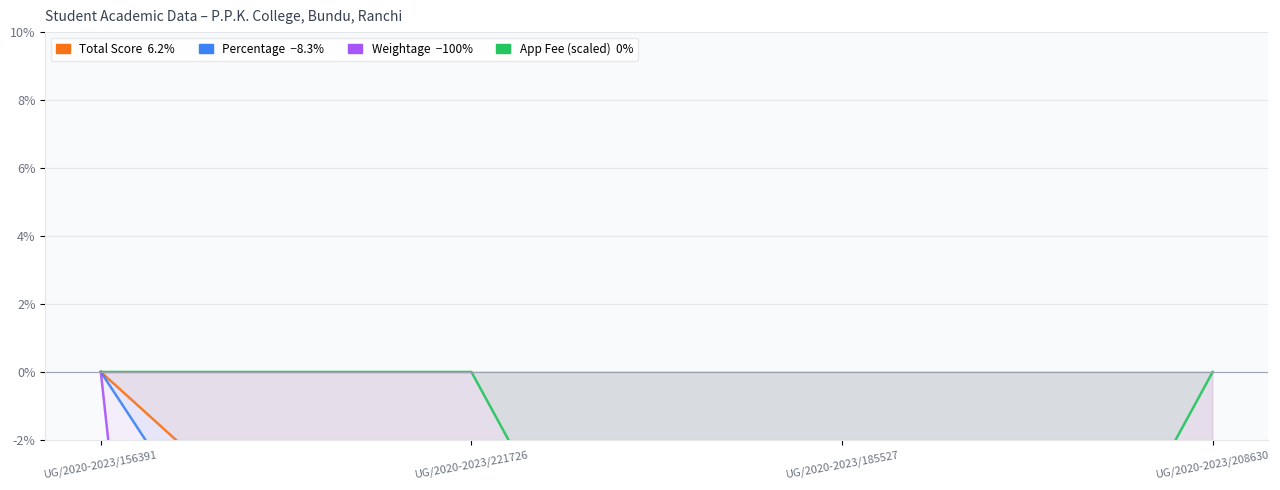

Which series has the largest total across all categories?

Application Fee (scaled)